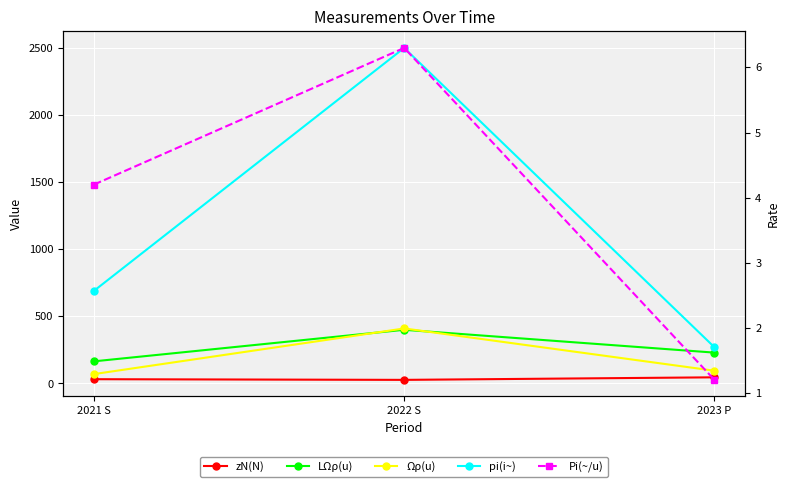

How many lines are shown in the chart?

5